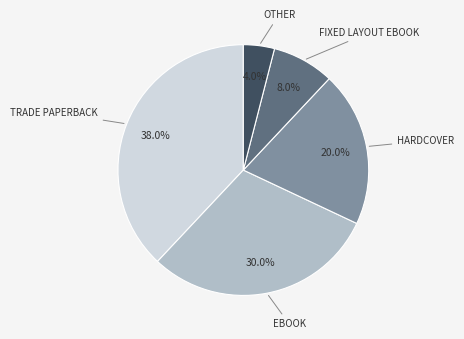

How many slices are in this pie chart?

5